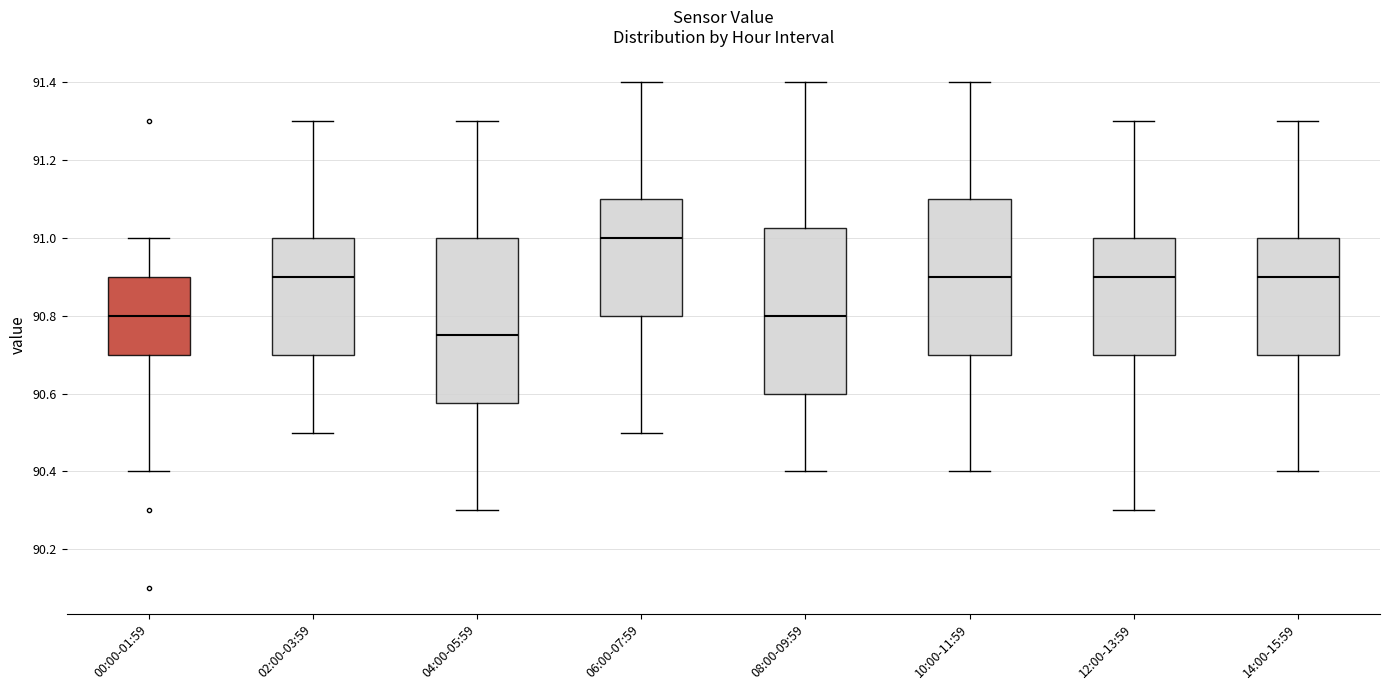

Which box's median line is the lowest?

04:00-05:59